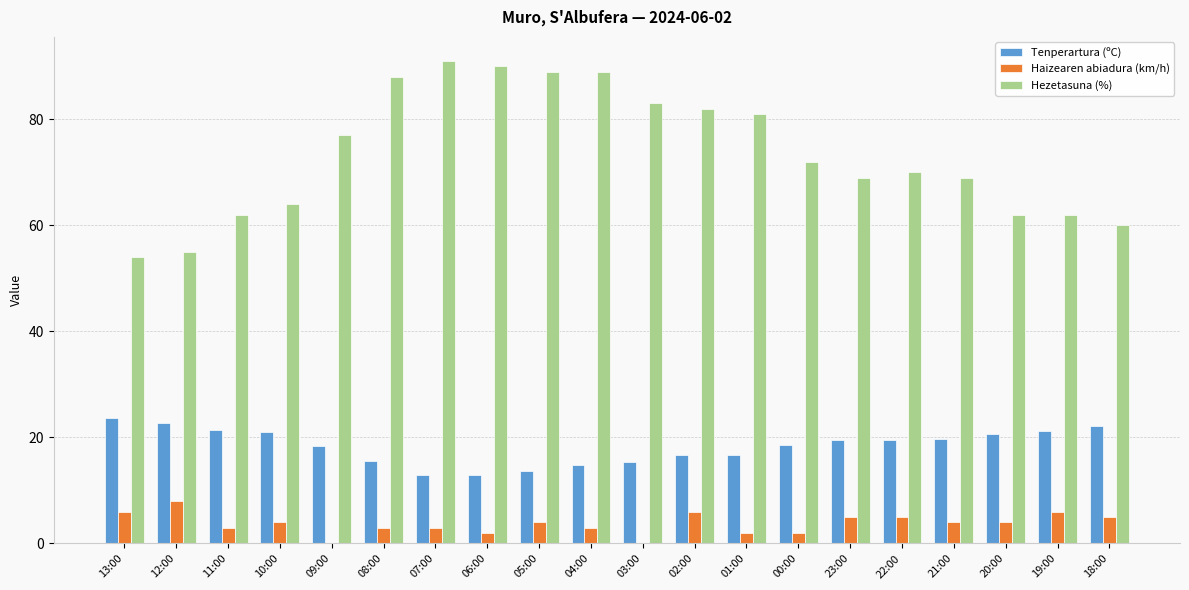

Is the value of Hezetasuna (%) at 11:00 greater than the value of Tenperartura (ºC) at 00:00?

Yes